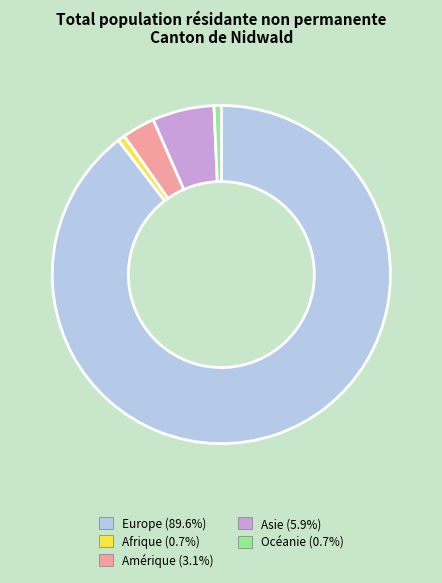

Is the sum of Europe and Amérique greater than half?

Yes